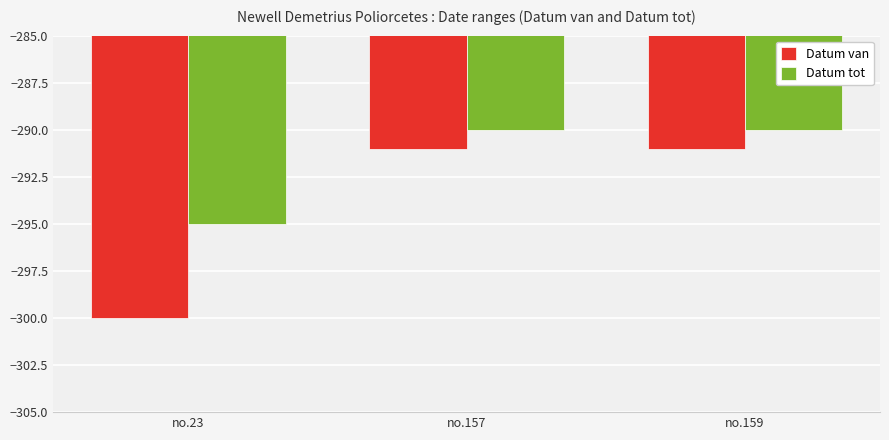

What is the total value across all series at no.23?

-595